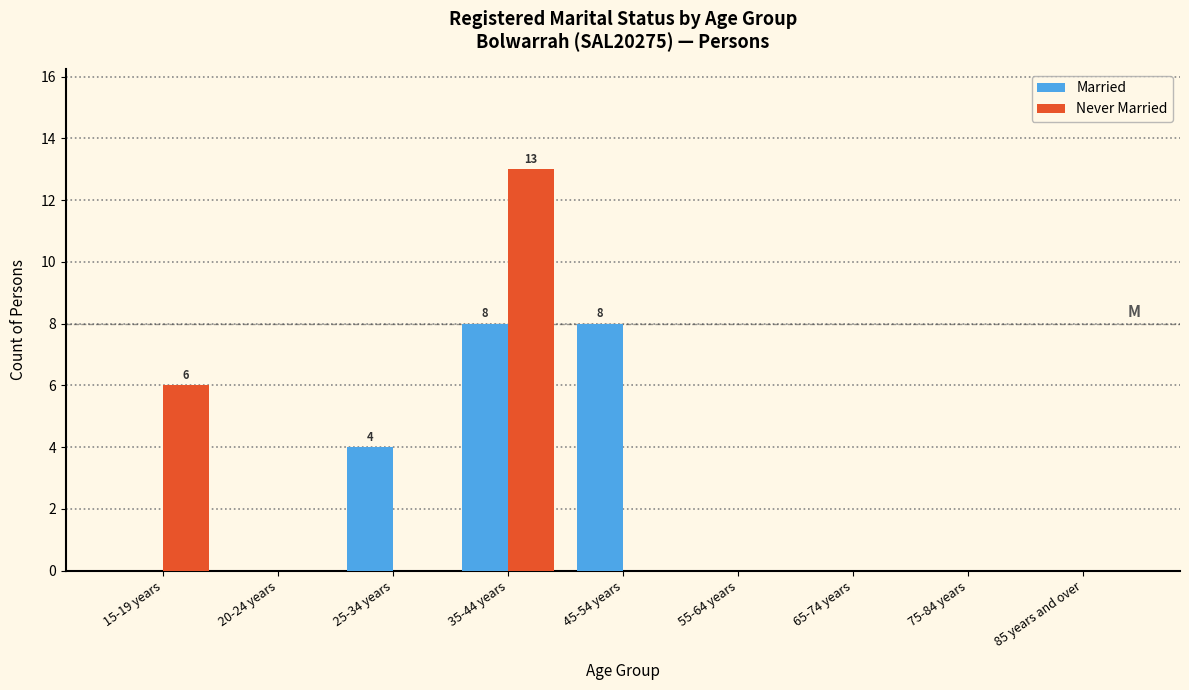

Reading right to left, transcribe all the data shown in this chart.

Married: 85 years and over=0	75-84 years=0	65-74 years=0	55-64 years=0	45-54 years=8	35-44 years=8	25-34 years=4	20-24 years=0	15-19 years=0
Never Married: 85 years and over=0	75-84 years=0	65-74 years=0	55-64 years=0	45-54 years=0	35-44 years=13	25-34 years=0	20-24 years=0	15-19 years=6